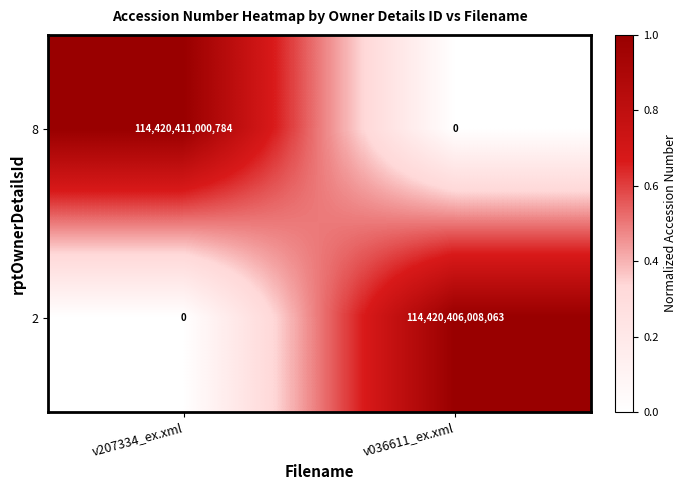

Is it true that 8 equals 39285896811420 at v036611_ex.xml?

False